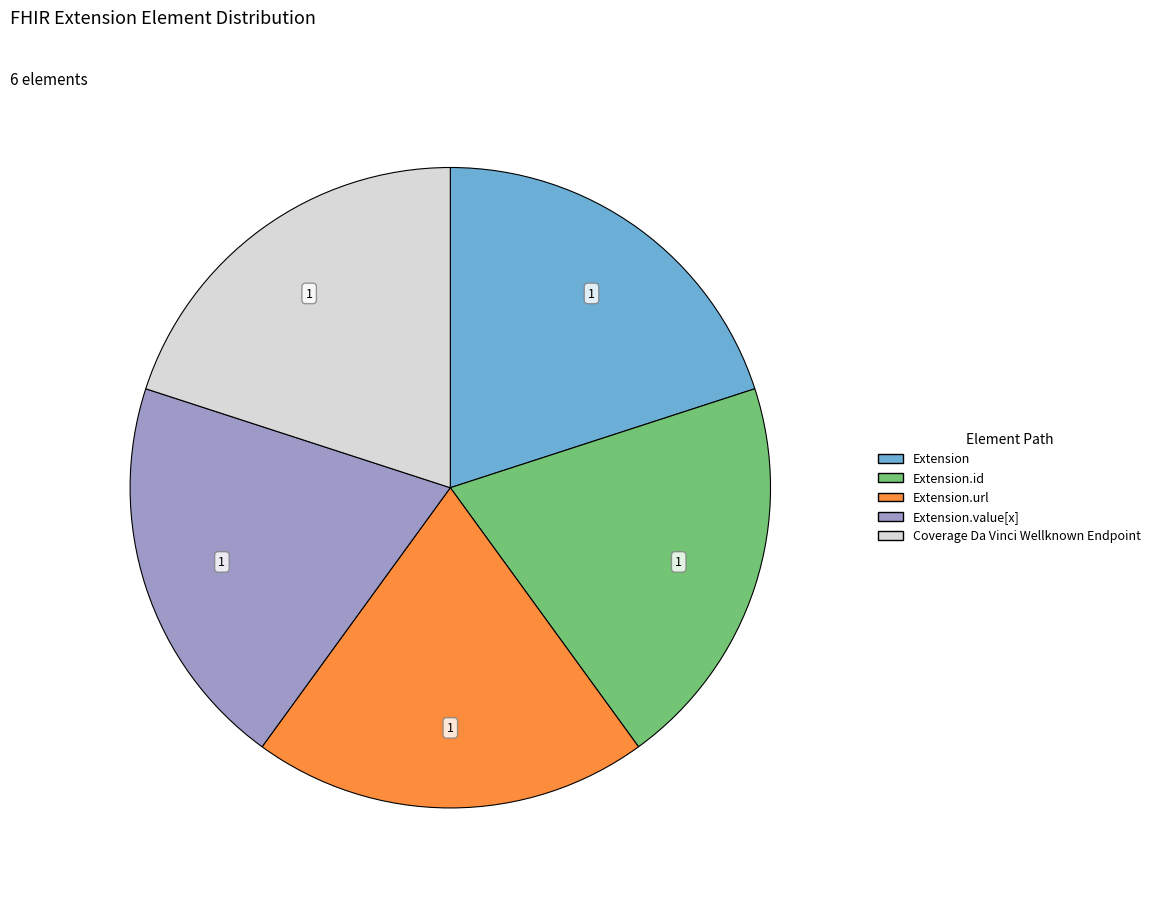

How many slices are in this pie chart?

5